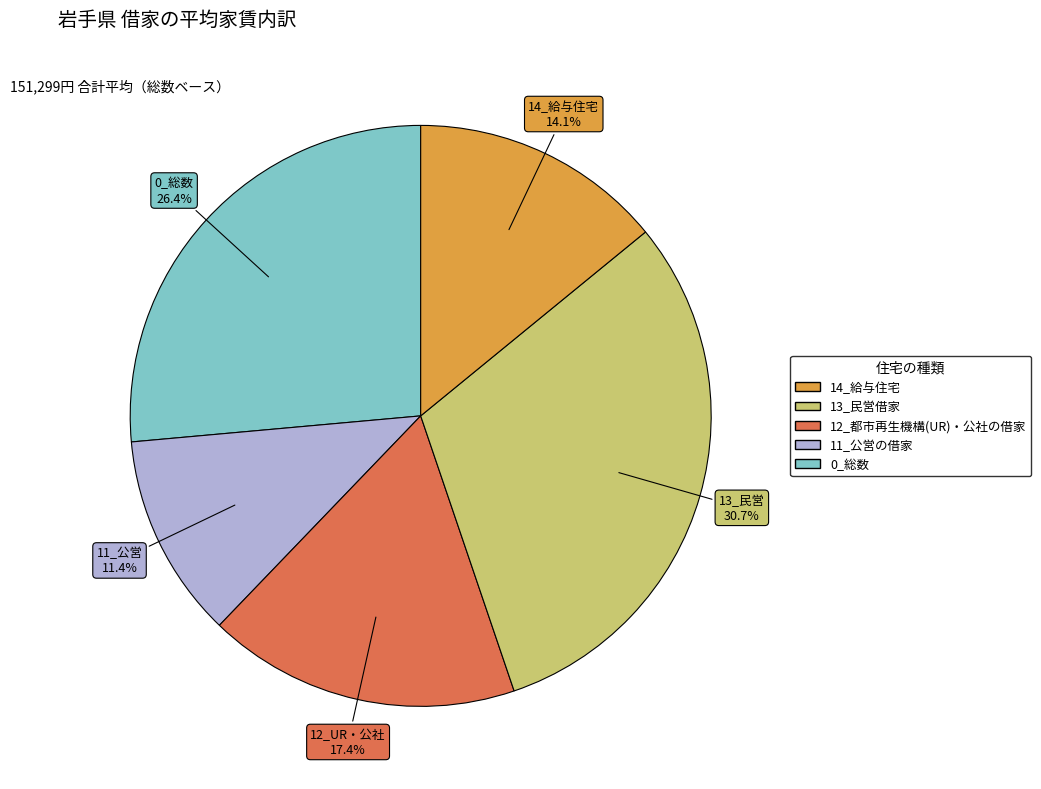

Does any single category account for the majority?

No